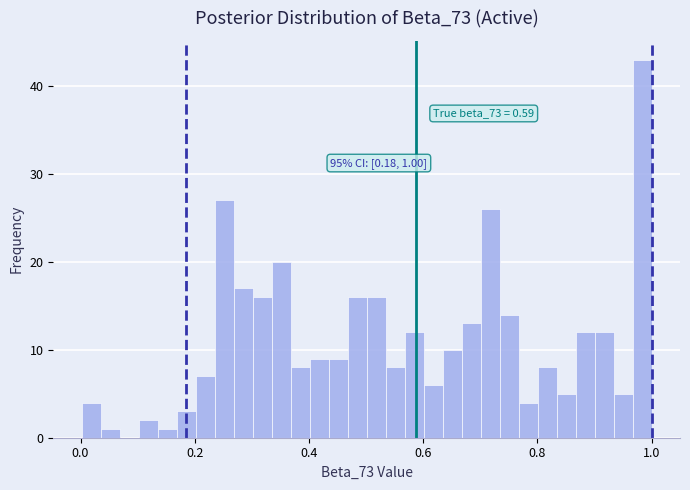

Around what value on the x-axis is the tallest bar? Give the approximate position of its centre, as read against the axis.

0.98